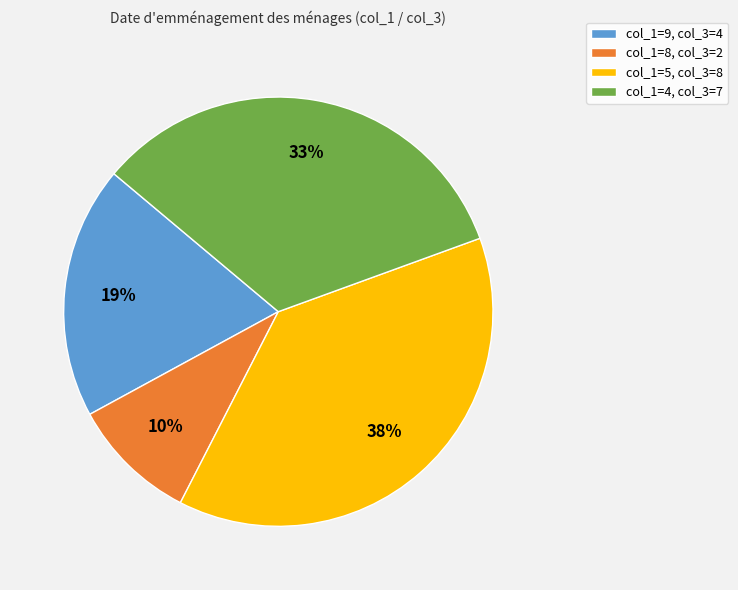

Rank the categories by value from highest to lowest.

col_1=5, col_3=8, col_1=4, col_3=7, col_1=9, col_3=4, col_1=8, col_3=2